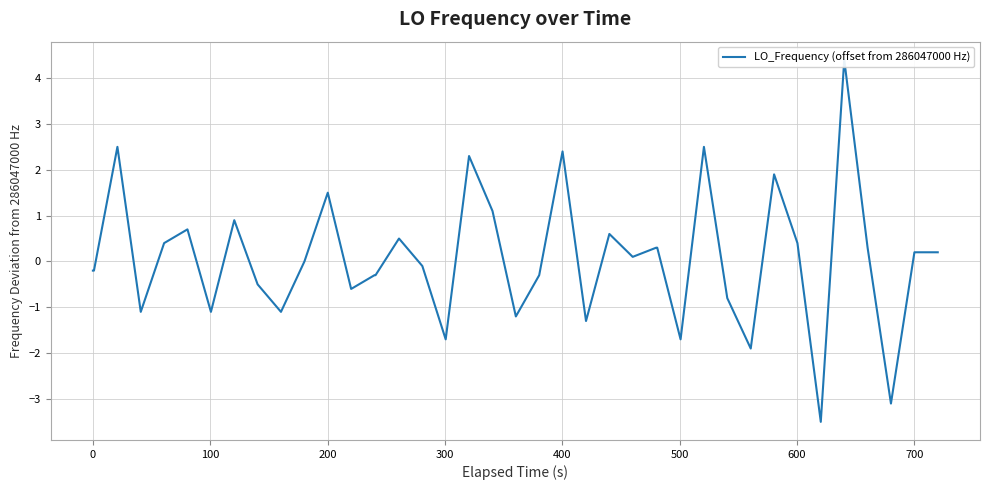

How many data points are above 0?

20